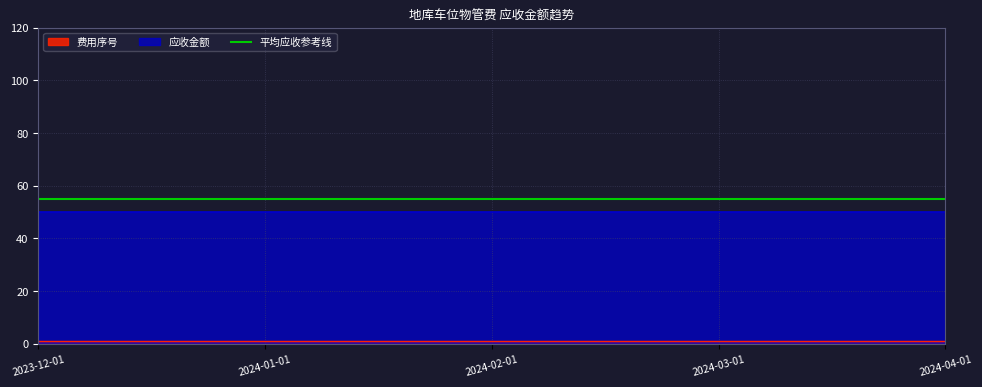

What is the sum of the 应收金额 values at 2024-02-01 and 2024-03-01?

100